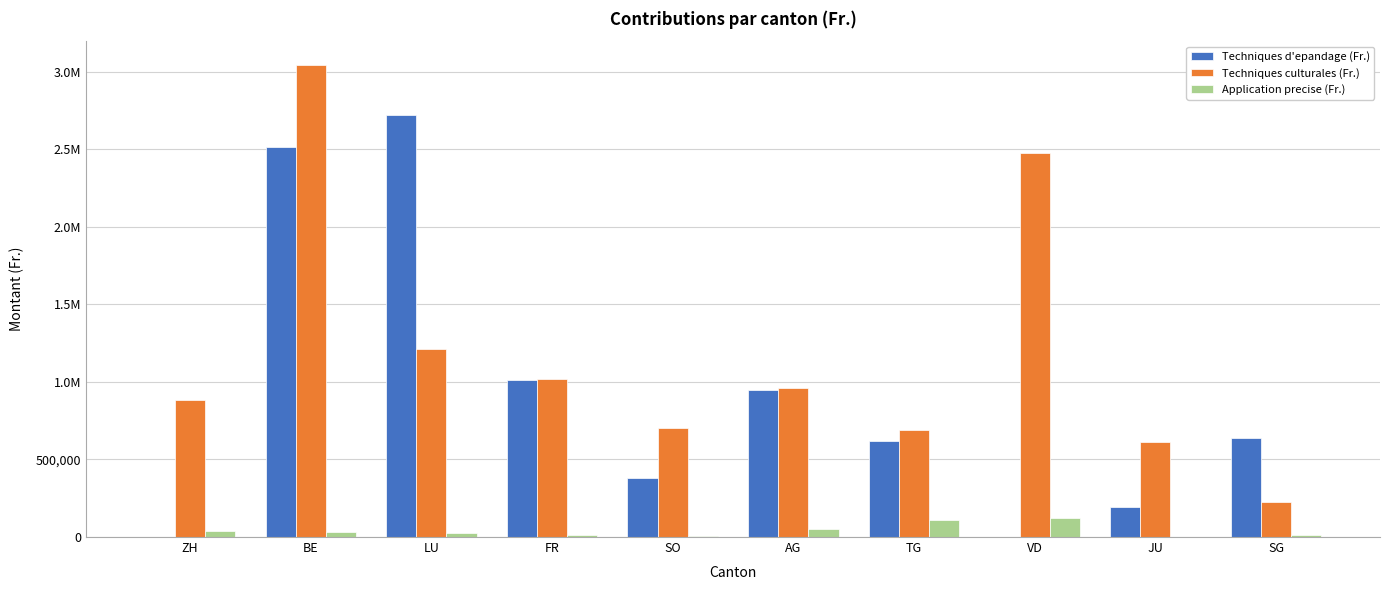

What is the average value of the Techniques d'epandage (Fr.) series?

902808